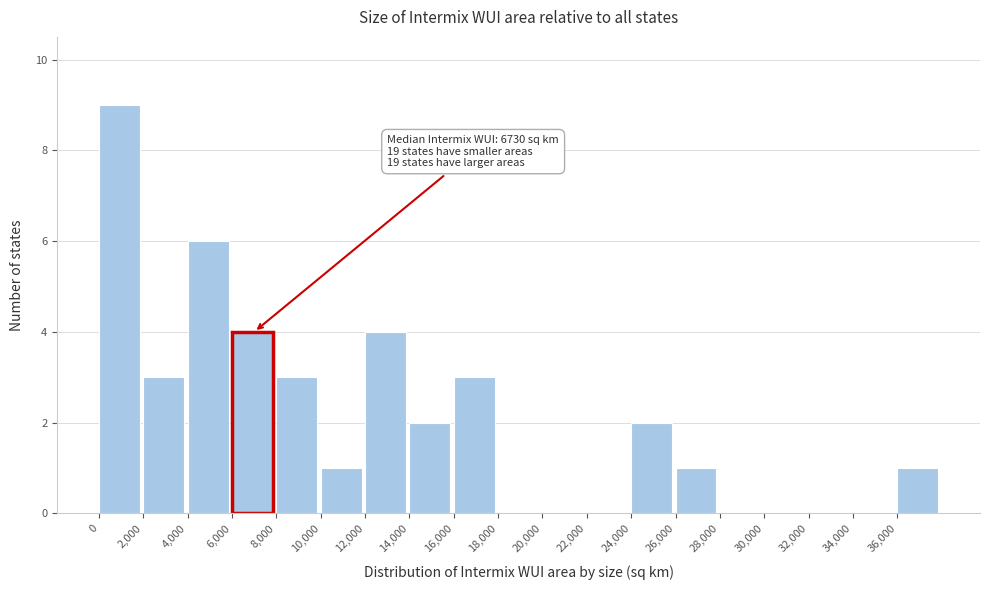

Which range on the x-axis has the tallest bar?

0 to 2000